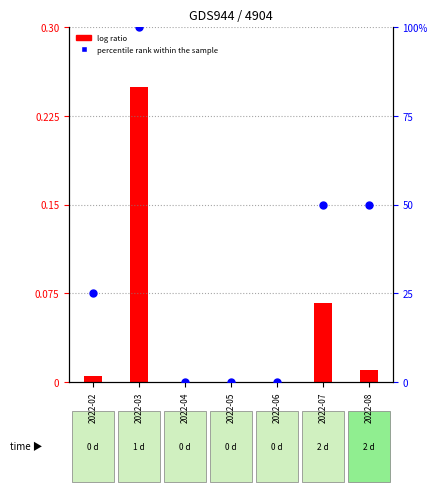

At which category is the sum across all series the highest?

2022-03